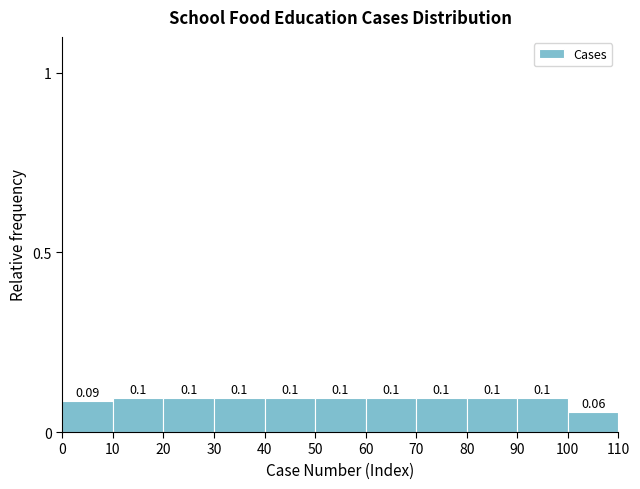

Reading left to right, list every bar in this chart as the range it spans on the x-axis followed by its height.

0 to 10: 0.09
10 to 20: 0.10
20 to 30: 0.10
30 to 40: 0.10
40 to 50: 0.10
50 to 60: 0.10
60 to 70: 0.10
70 to 80: 0.10
80 to 90: 0.10
90 to 100: 0.10
100 to 110: 0.06